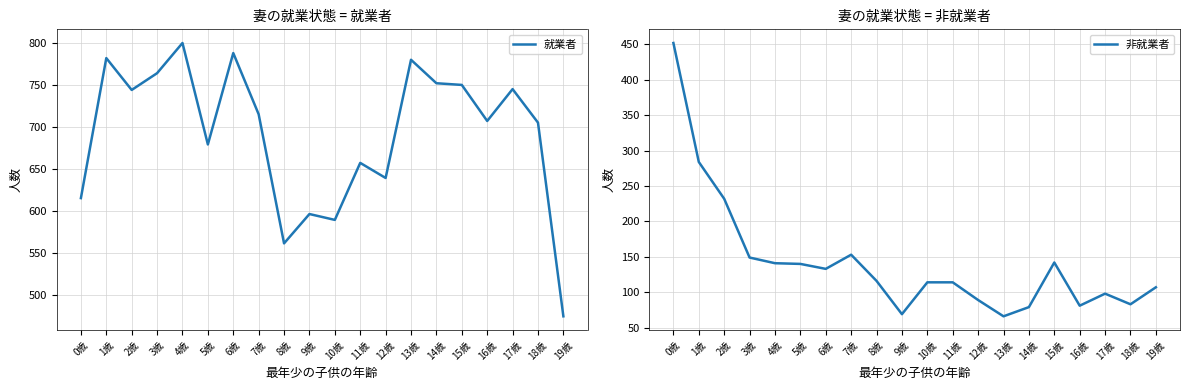

True or false: 非就業者 has a value of 98 at 17歳.

True